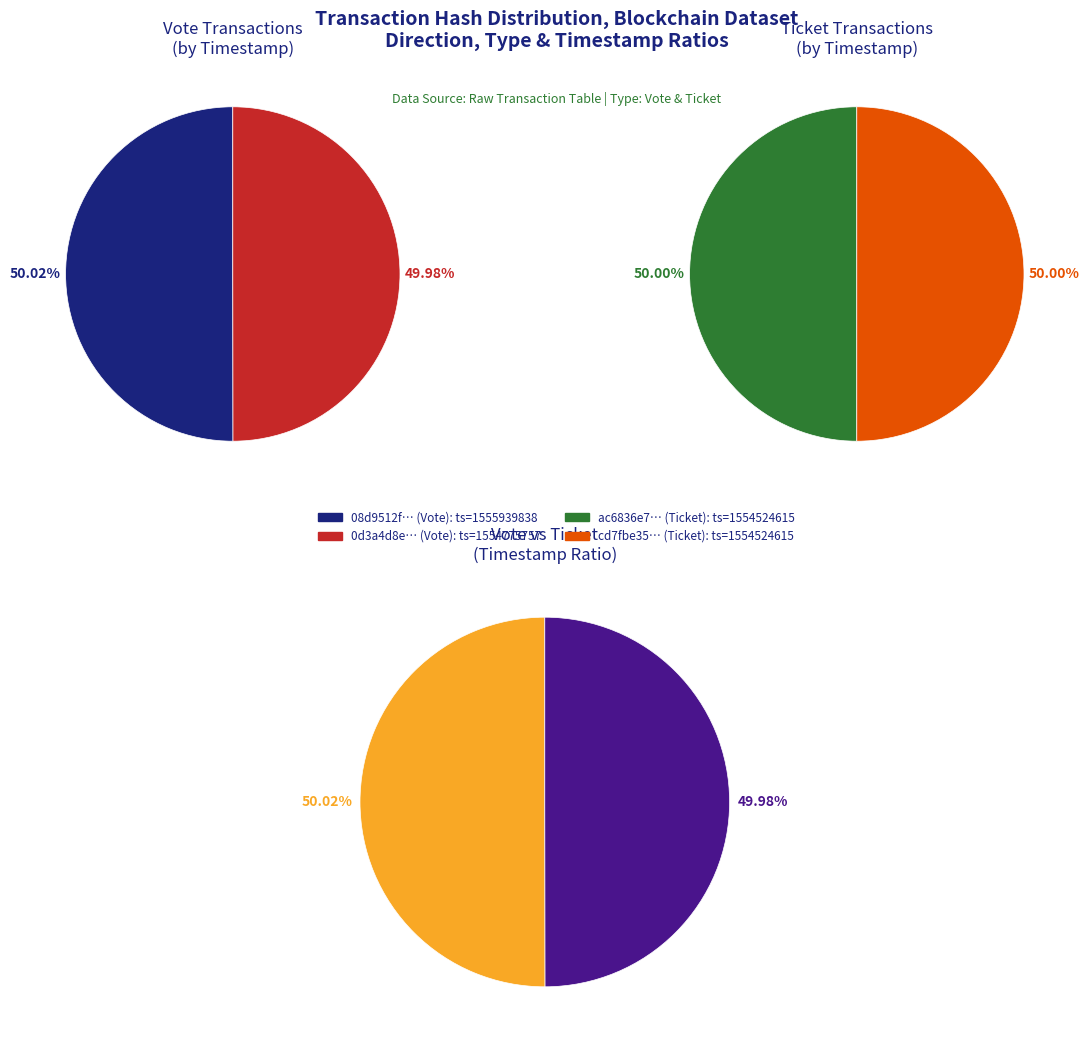

To the nearest percent, what is the combined percentage of Ticket and Vote?

100%